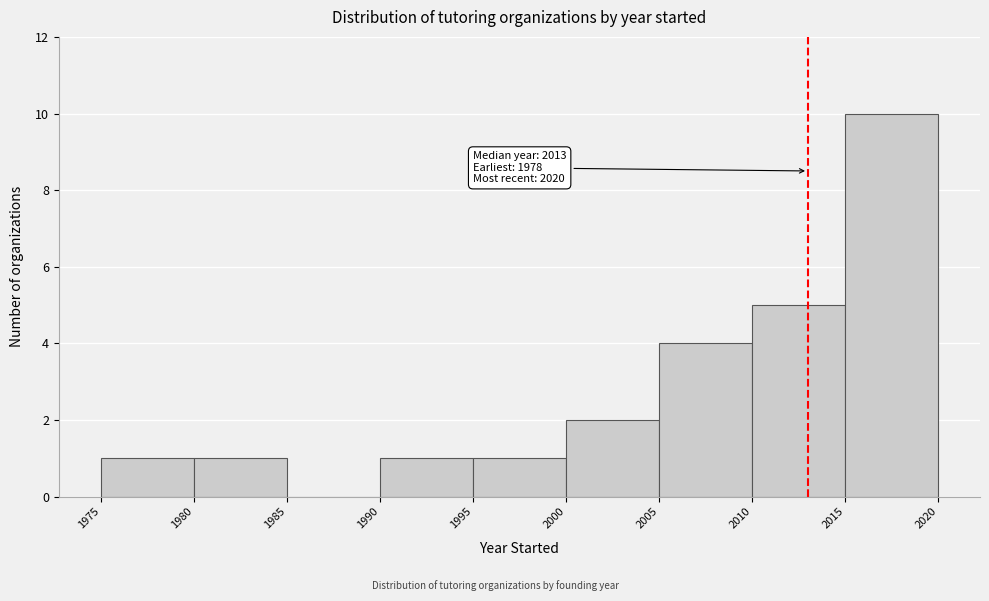

Which range on the x-axis has the tallest bar?

2015 to 2020